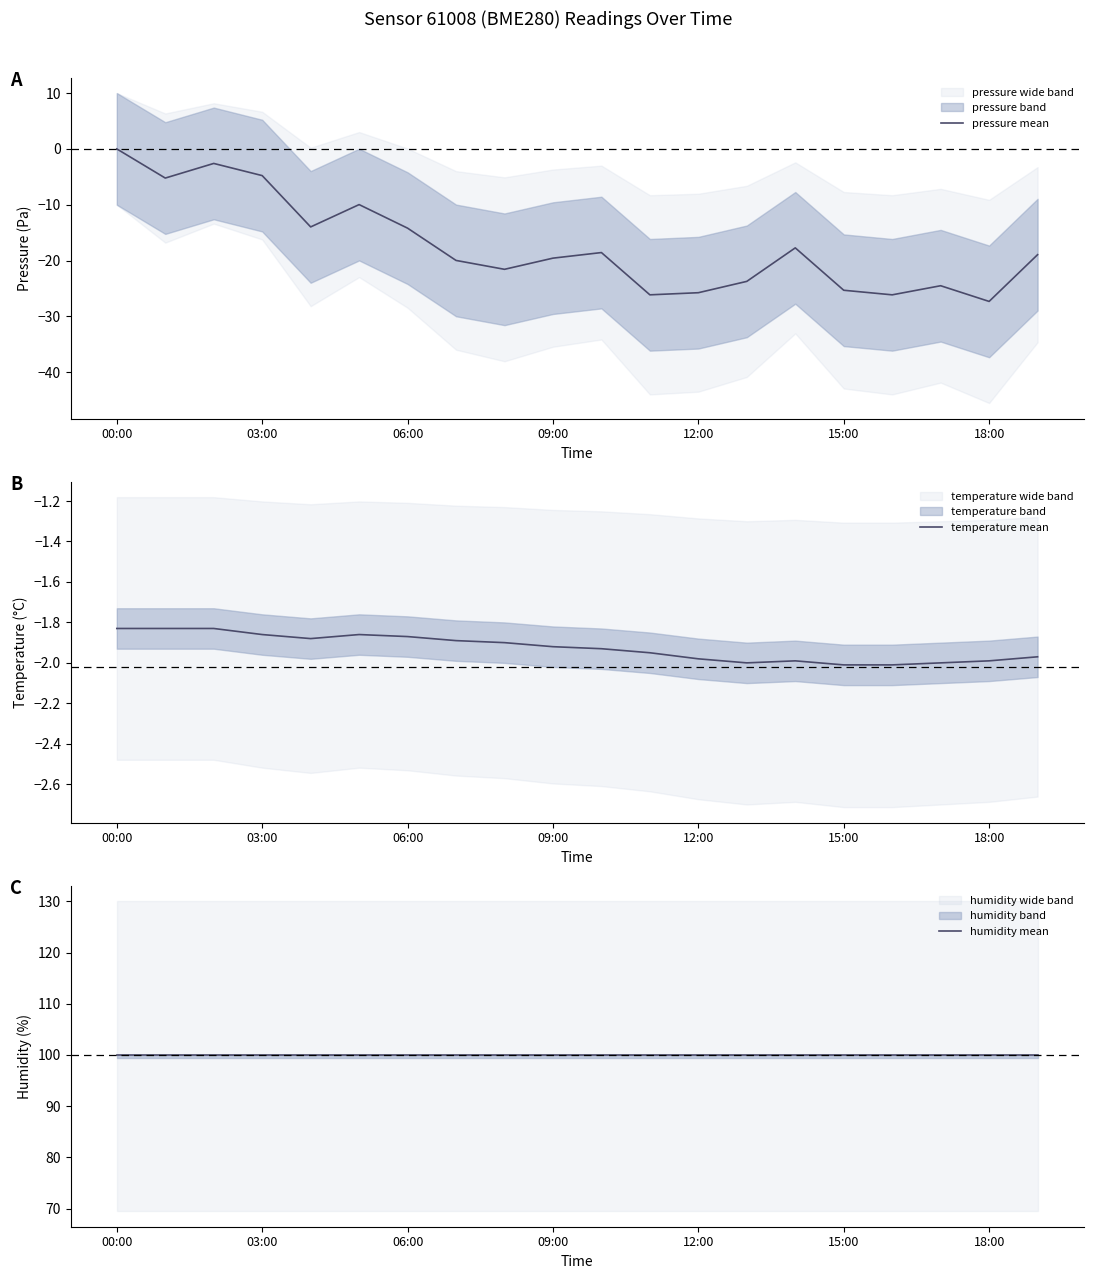

Reading left to right, transcribe all the data shown in this chart.

pressure mean: 0.0	-5.2	-2.6	-4.8	-14.0	-10.0	-14.2	-20.0	-21.6	-19.6	-18.6	-26.1	-25.8	-23.7	-17.7	-25.3	-26.1	-24.5	-27.3	-18.9
temperature mean: -1.8	-1.8	-1.8	-1.9	-1.9	-1.9	-1.9	-1.9	-1.9	-1.9	-1.9	-1.9	-2.0	-2.0	-2.0	-2.0	-2.0	-2.0	-2.0	-2.0
humidity mean: 100.0	100.0	100.0	100.0	100.0	100.0	100.0	100.0	100.0	100.0	100.0	100.0	100.0	100.0	100.0	100.0	100.0	100.0	100.0	100.0